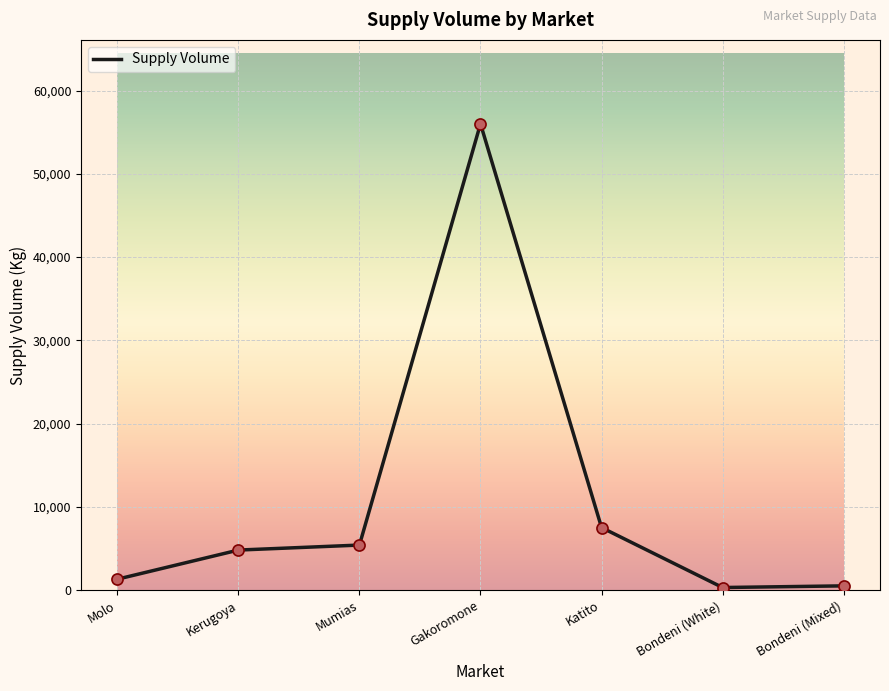

Approximately how many times larger is the value at Kerugoya compared to Bondeni (White)?

16.0